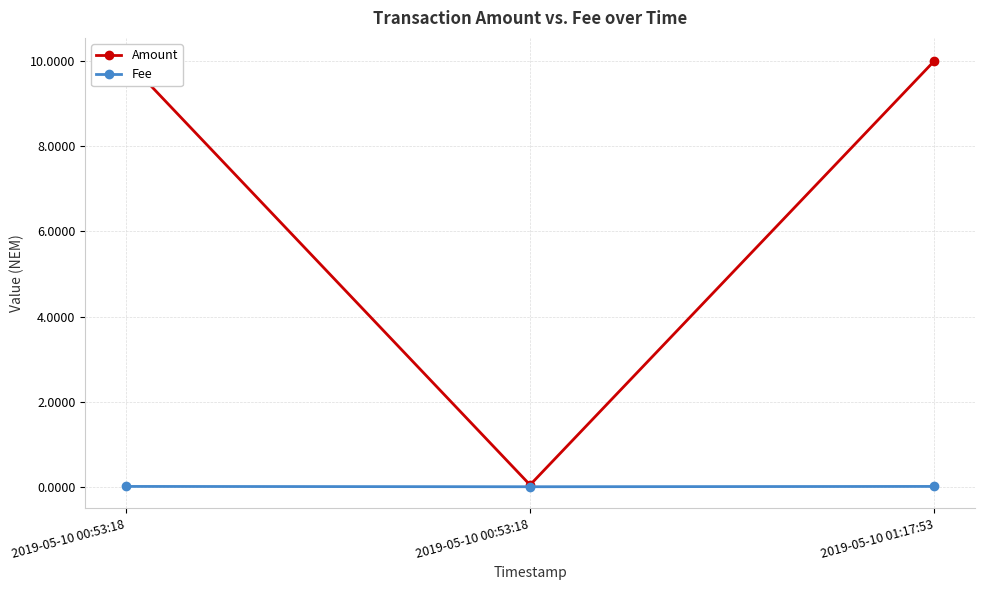

Reading left to right, what are all the values shown in this chart?

Amount: 10.0	0.1	10.0
Fee: 0.0	0.0	0.0